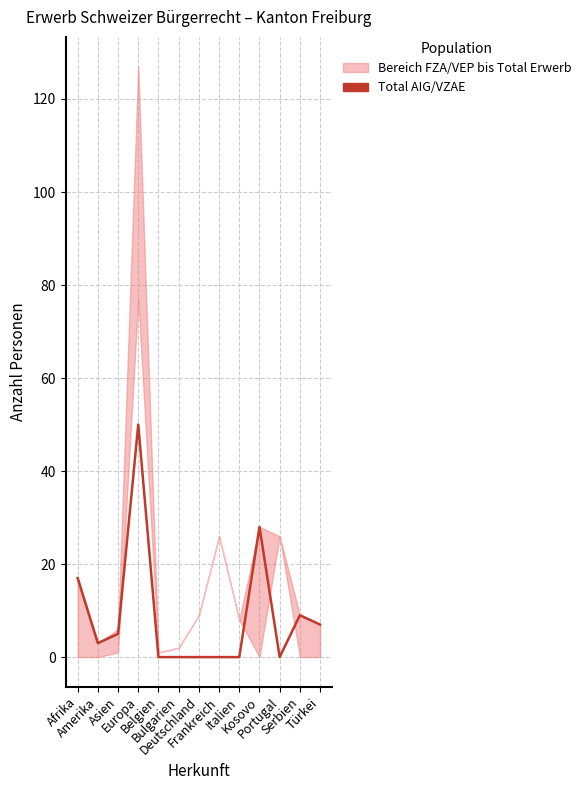

Is it true that the value at Türkei is 7?

True